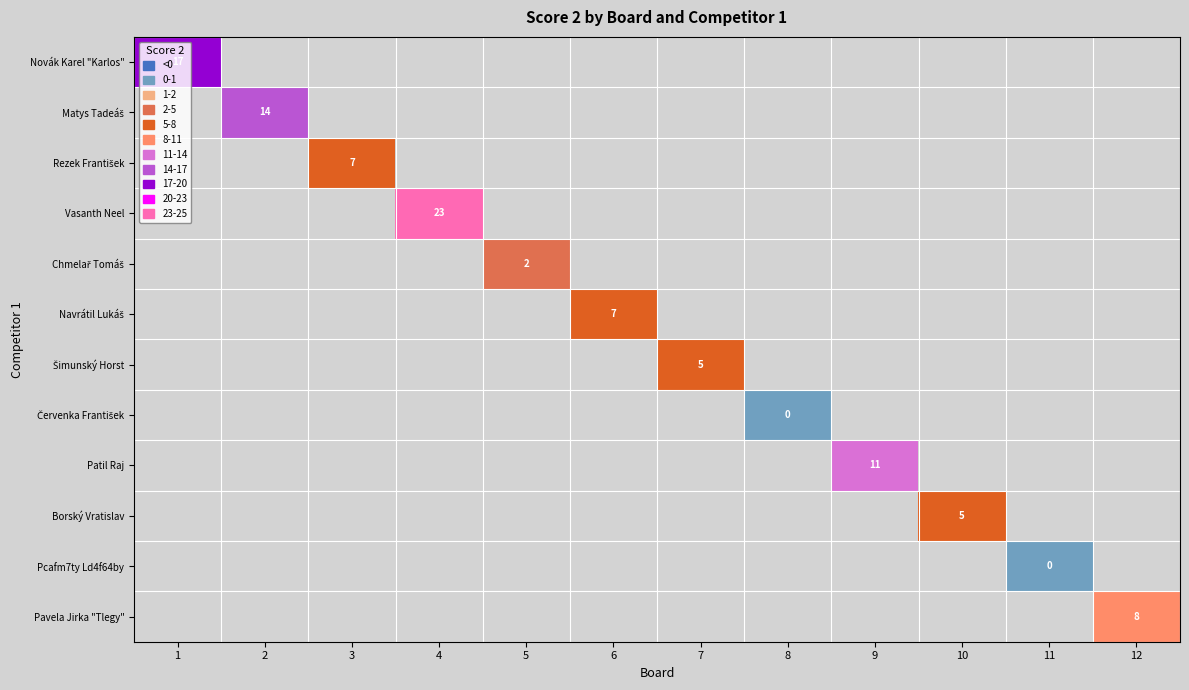

At how many categories does at least one series exceed 11?

3